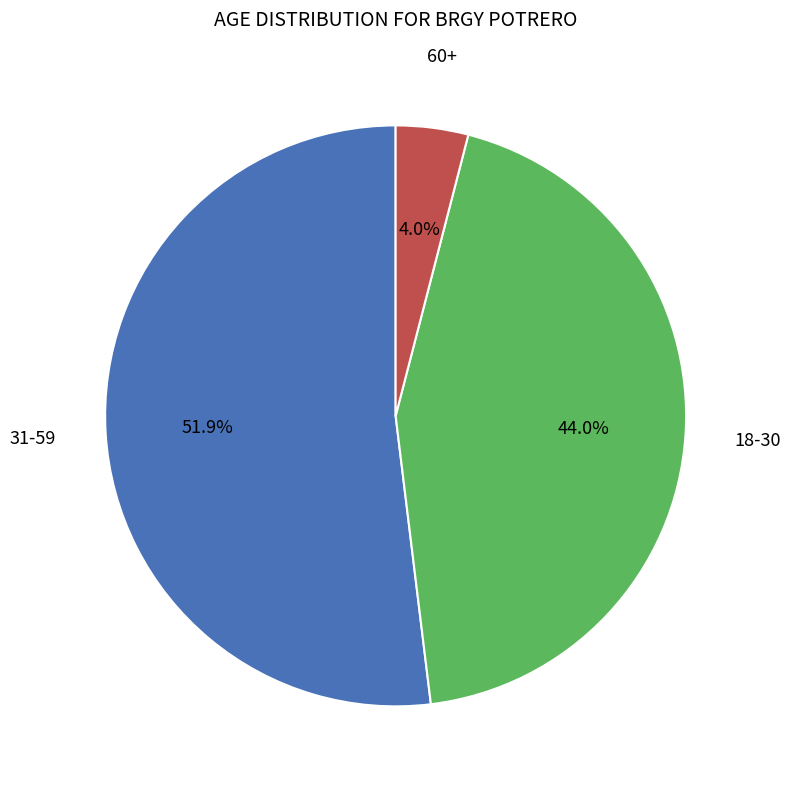

Is there any slice that represents more than half of the pie?

Yes